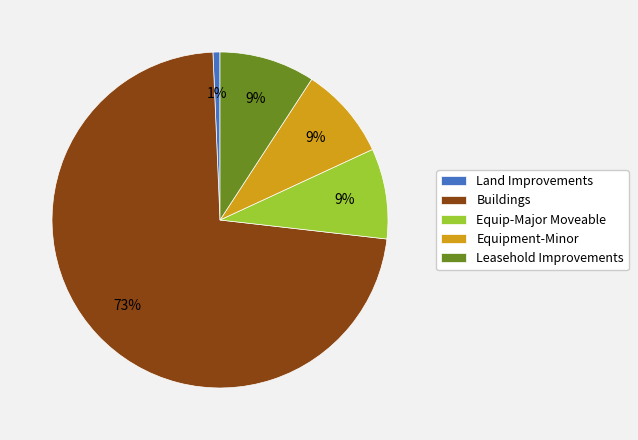

True or false: Buildings accounts for 62% of the total.

False